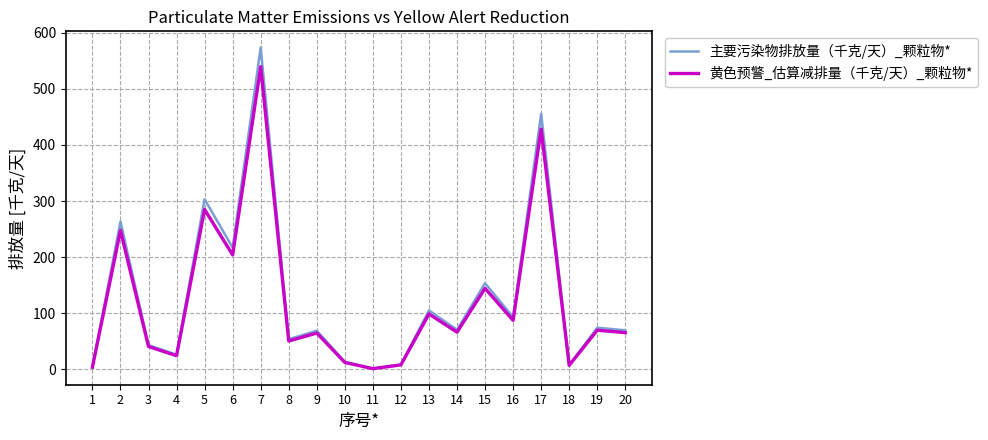

The 主要污染物排放量（千克/天）_颗粒物* series shows 69.0 at 9. True or false?

True